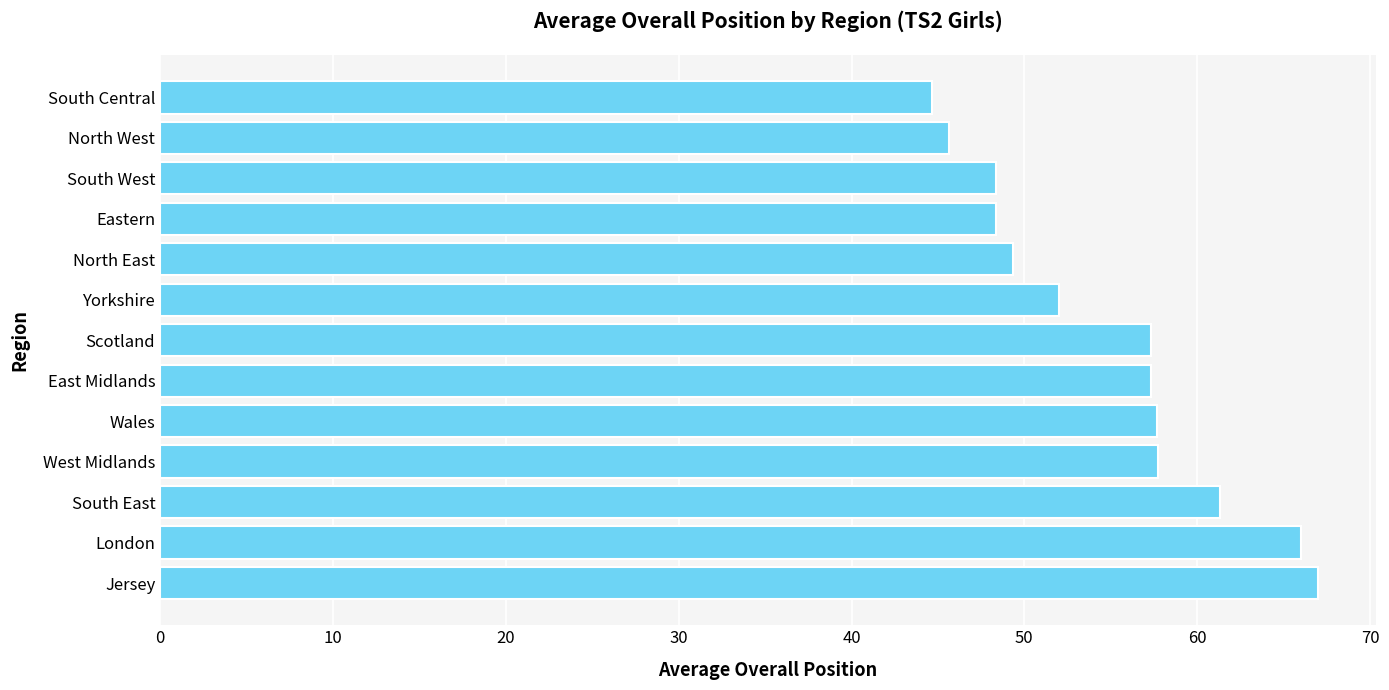

What is the maximum value shown in the chart?

67.0